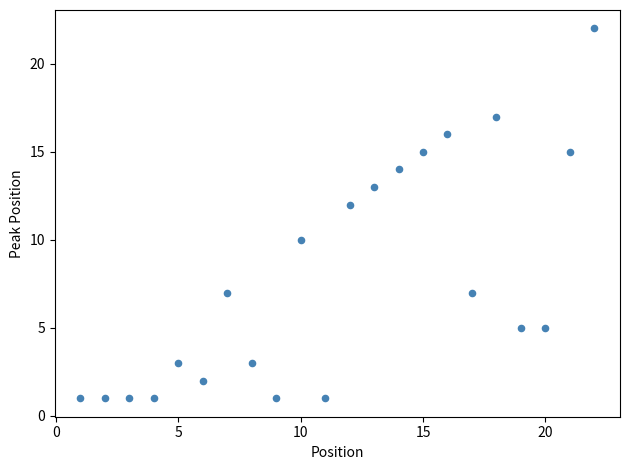

What is the range of X values (max minus min)?

21